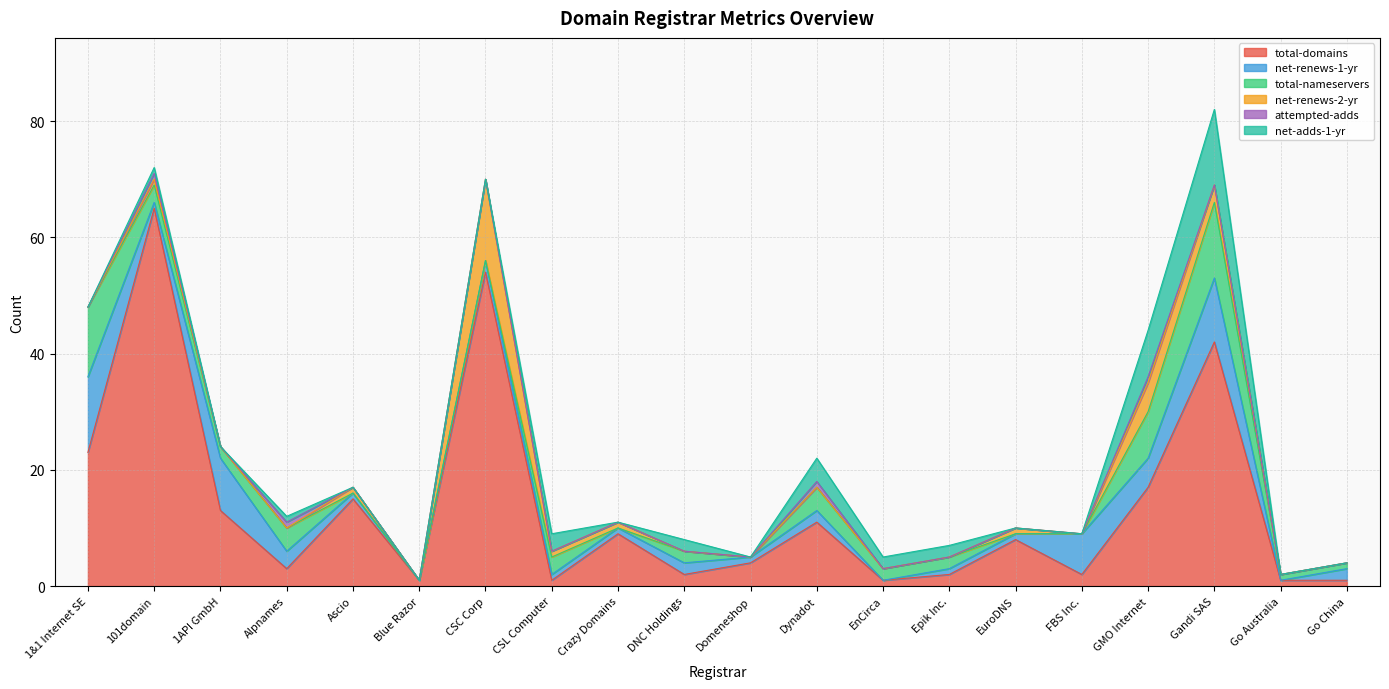

Is the value of attempted-adds at Crazy Domains greater than the value of net-renews-1-yr at Alpnames?

No